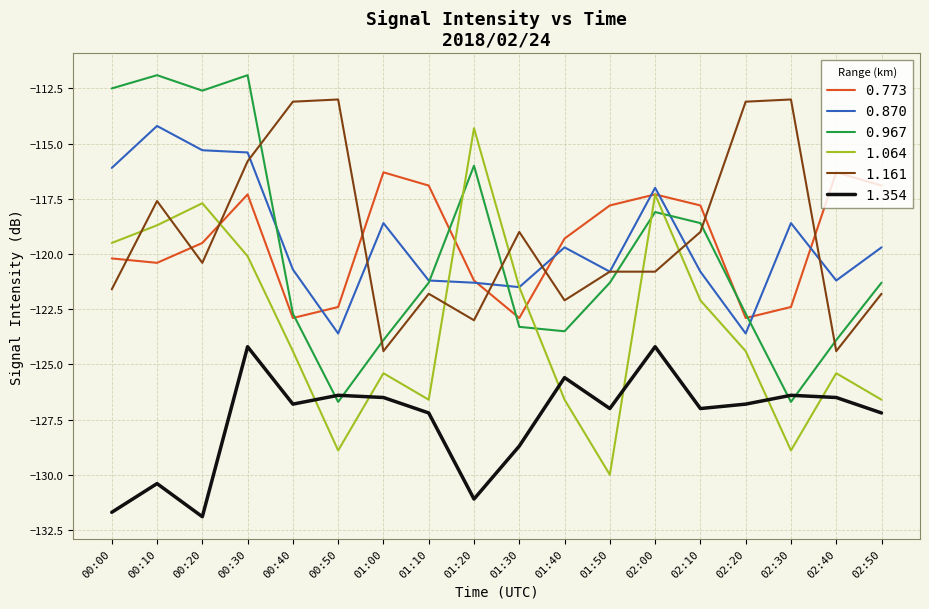

Rank the series at 00:10 from highest to lowest value.

0.967, 0.870, 1.161, 1.064, 0.773, 1.354